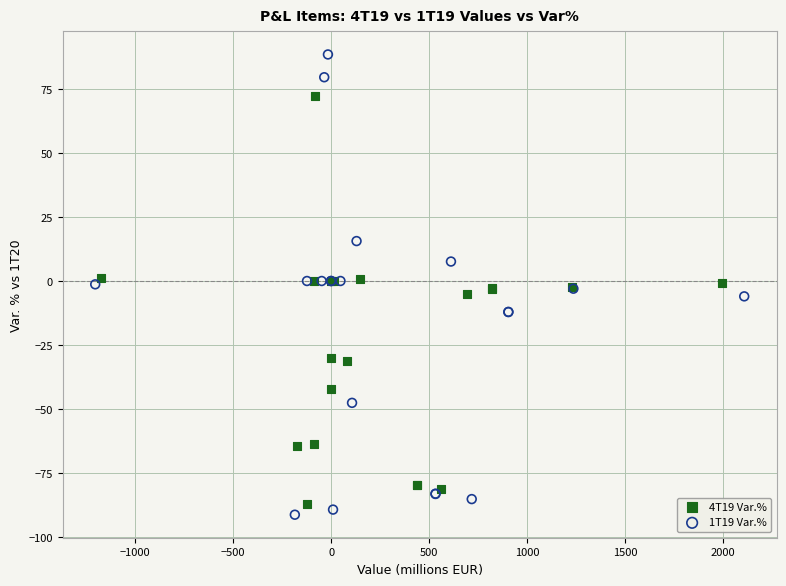

Which series reaches the maximum Y coordinate?

1T19 Var.%